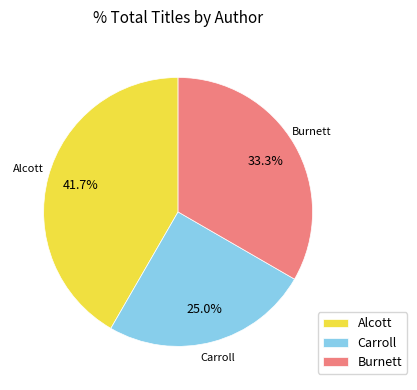

Is there a majority slice in this chart?

No